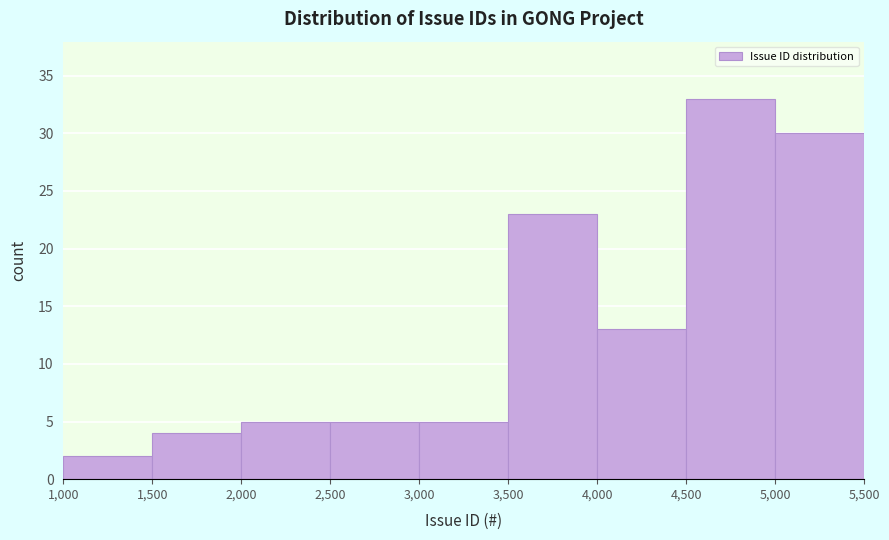

Reading left to right, transcribe this chart: for each bar, give the range it covers on the x-axis and its height. The values are not printed on the chart, so give them approximately, as read against the axis.

1,000 to 1,500: 2
1,500 to 2,000: 4
2,000 to 2,500: 5
2,500 to 3,000: 5
3,000 to 3,500: 5
3,500 to 4,000: 23
4,000 to 4,500: 13
4,500 to 5,000: 33
5,000 to 5,500: 30